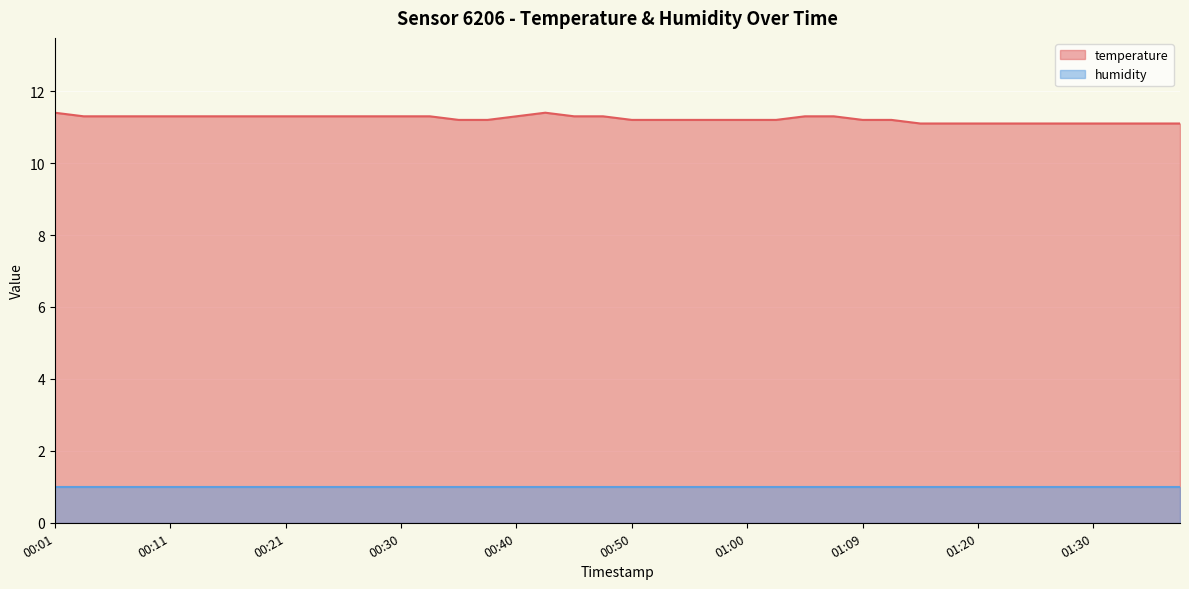

What position from the left is 00:55?

23